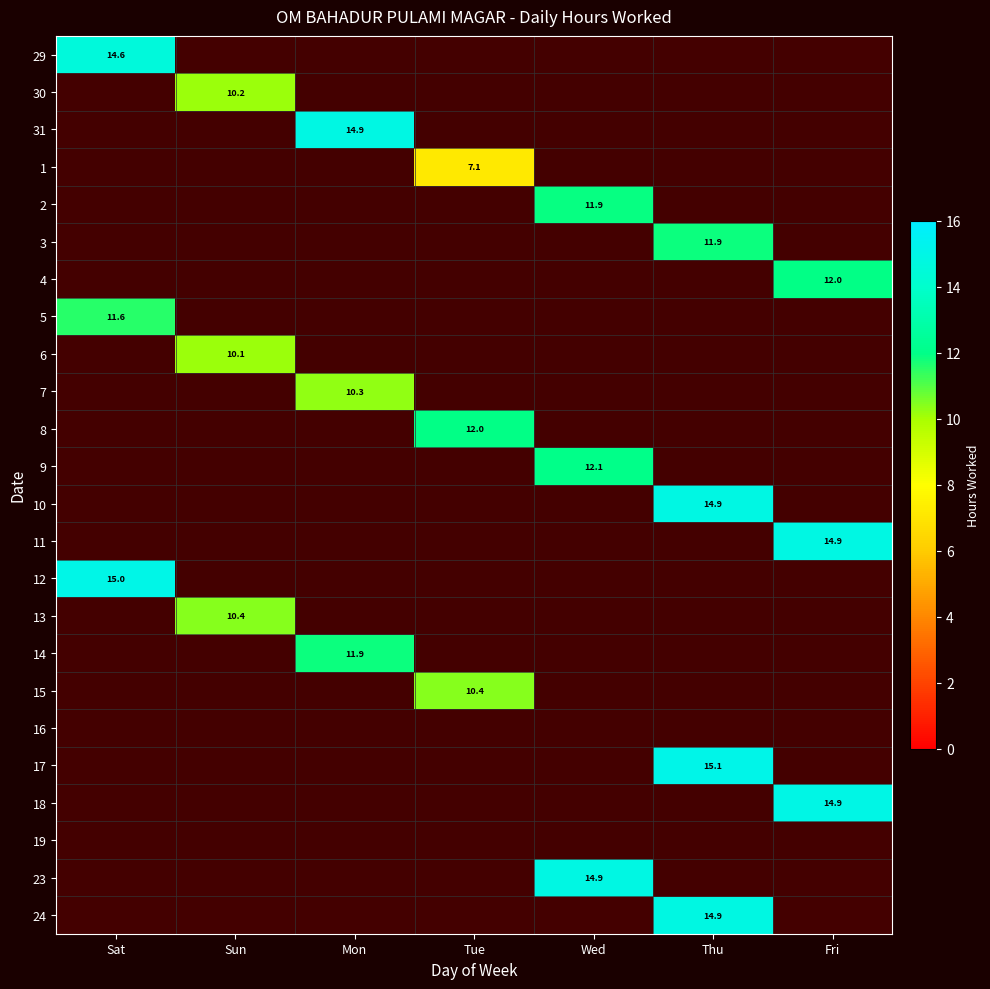

At how many categories does at least one series exceed 8?

7